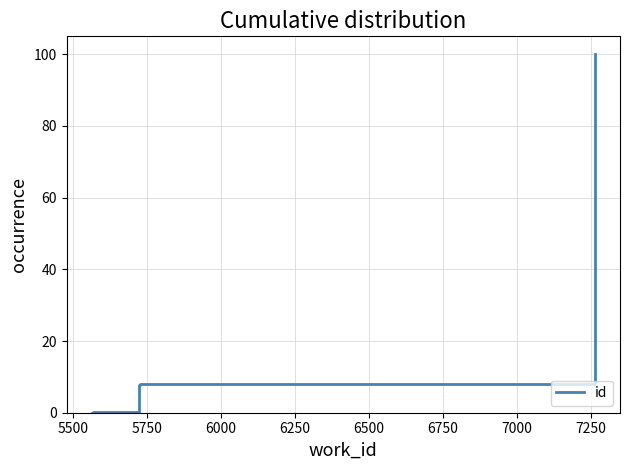

True or false: the data has more than 1 interior local peaks.

False